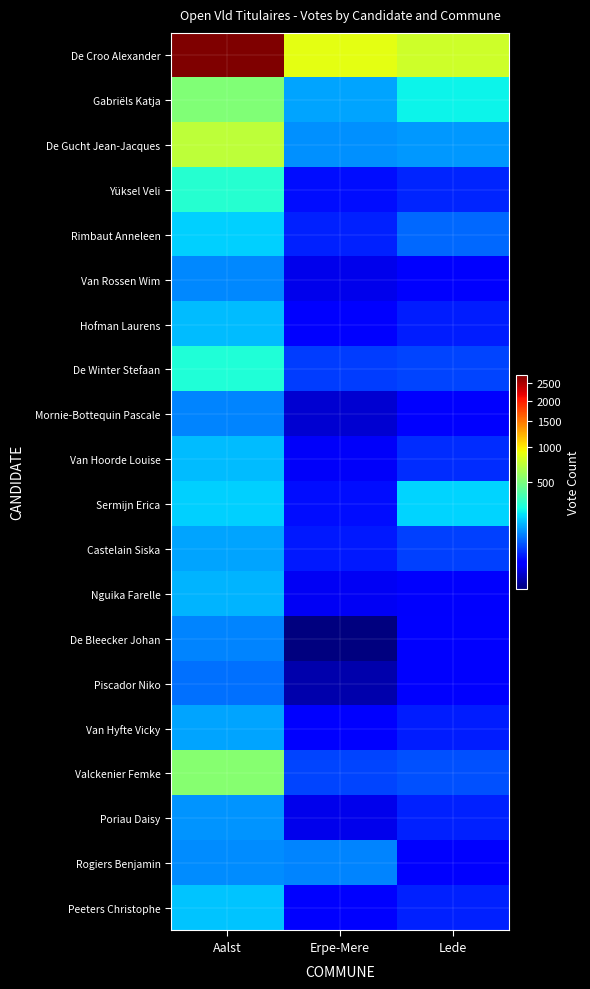

What is the spread (max minus min) of values at Erpe-Mere?

850